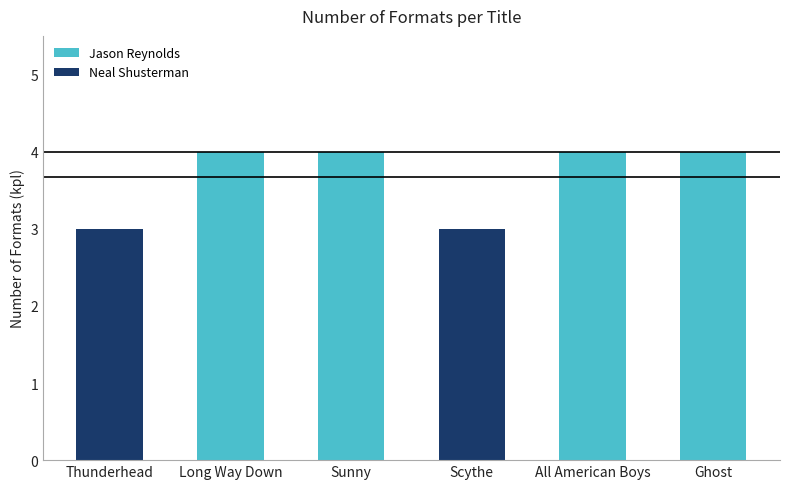

What is the difference between the values at Ghost and Scythe?

1